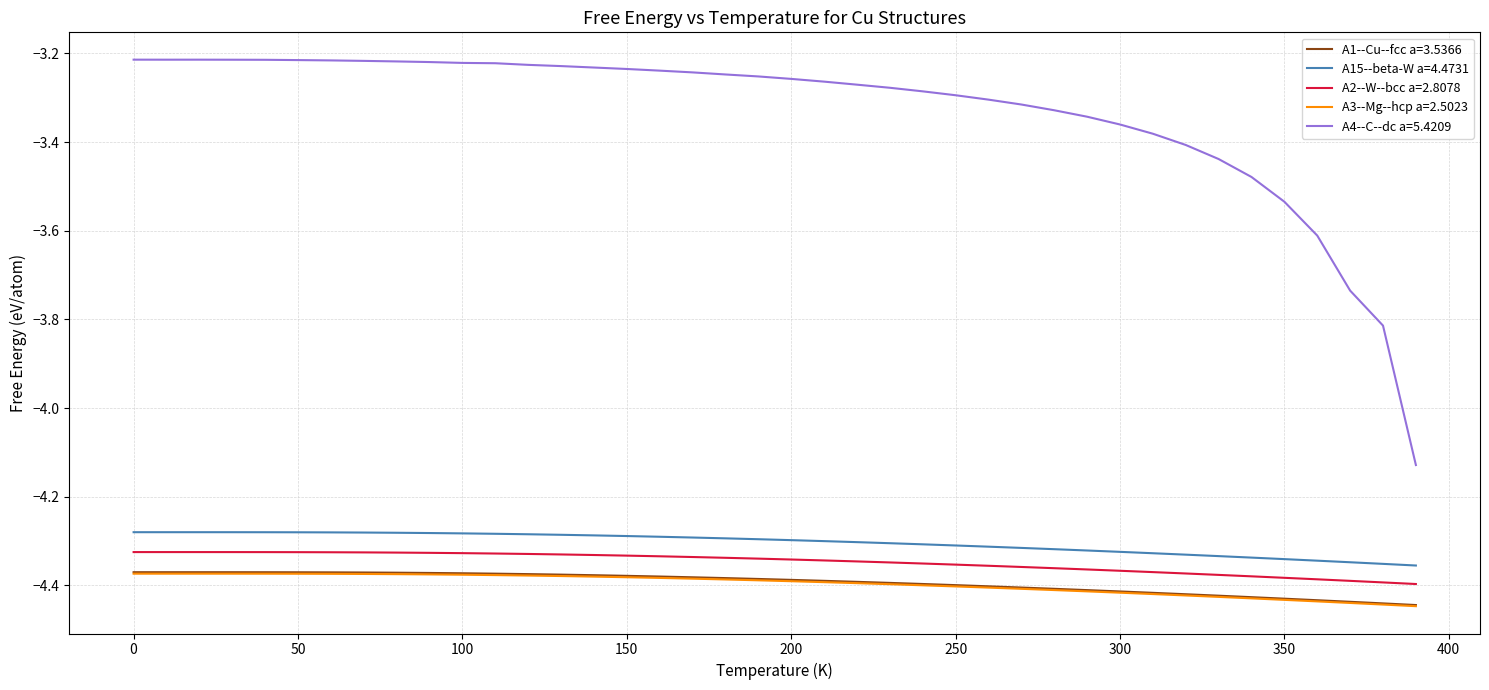

At how many categories does at least one series exceed -4?

39